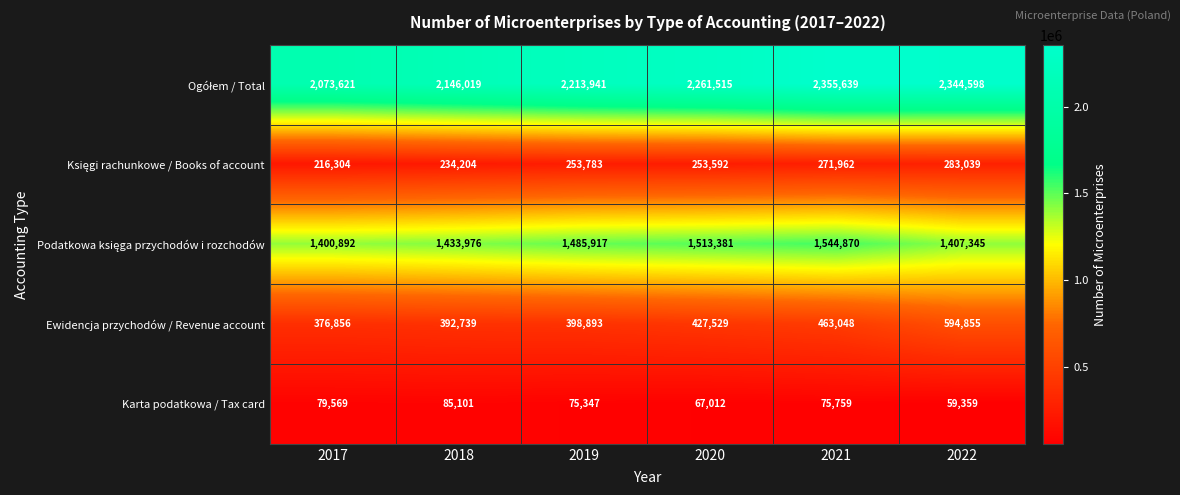

What is the sum of the Karta podatkowa / Tax card values at 2021 and 2020?

142771